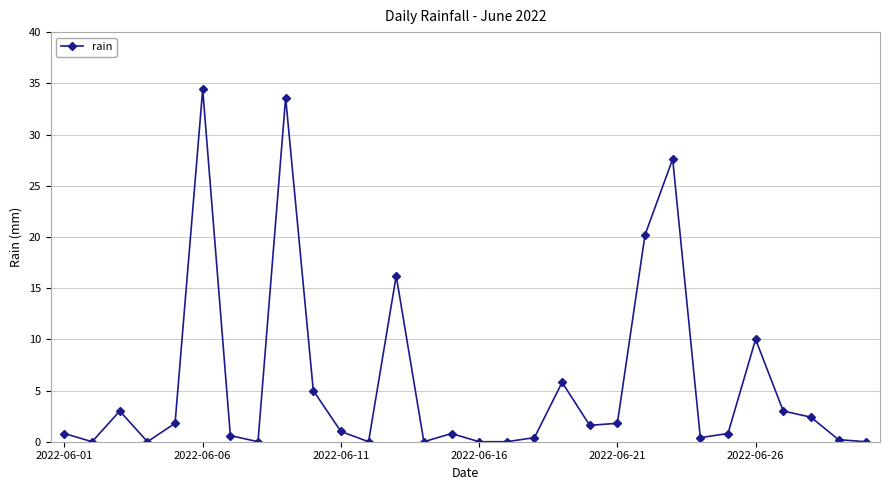

What is the average value?

5.7